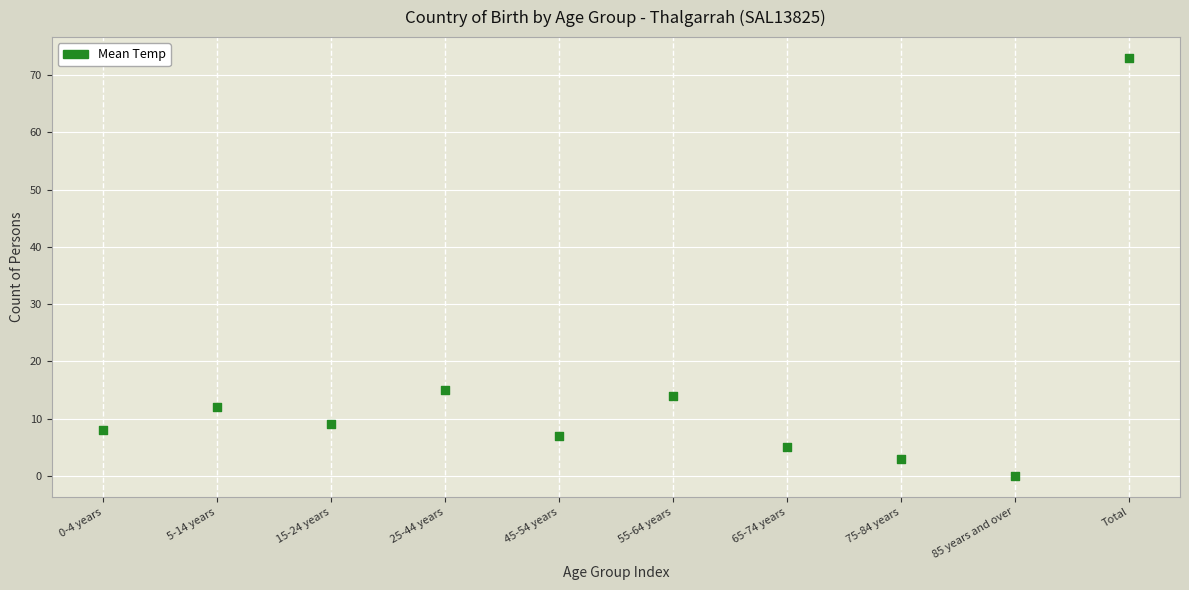

What is the range of Y values (max minus min)?

73